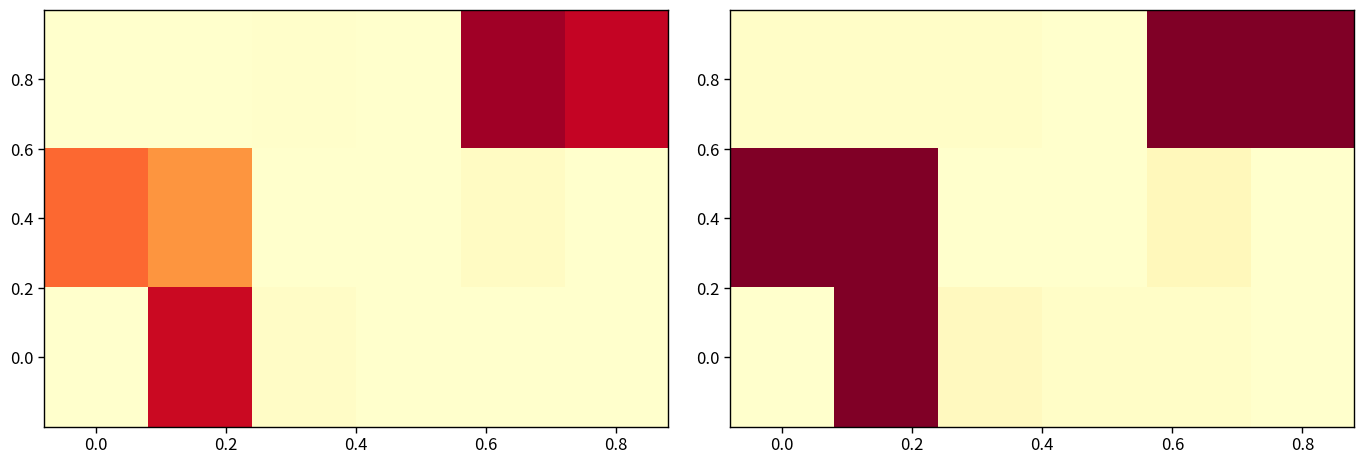

Which category has the lowest value across all series?

0.6